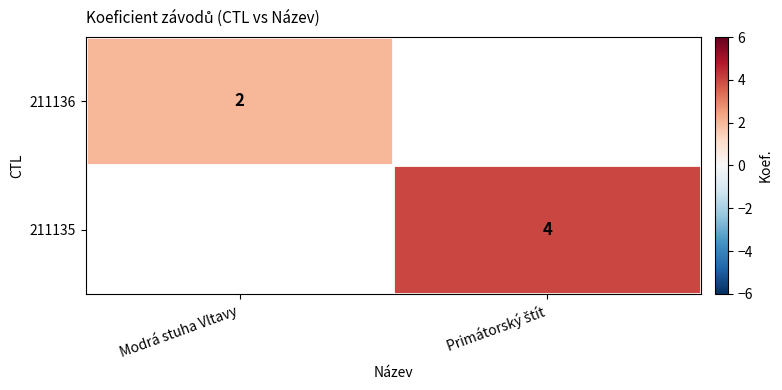

The 211136 series shows 3 at Modrá stuha Vltavy. True or false?

False